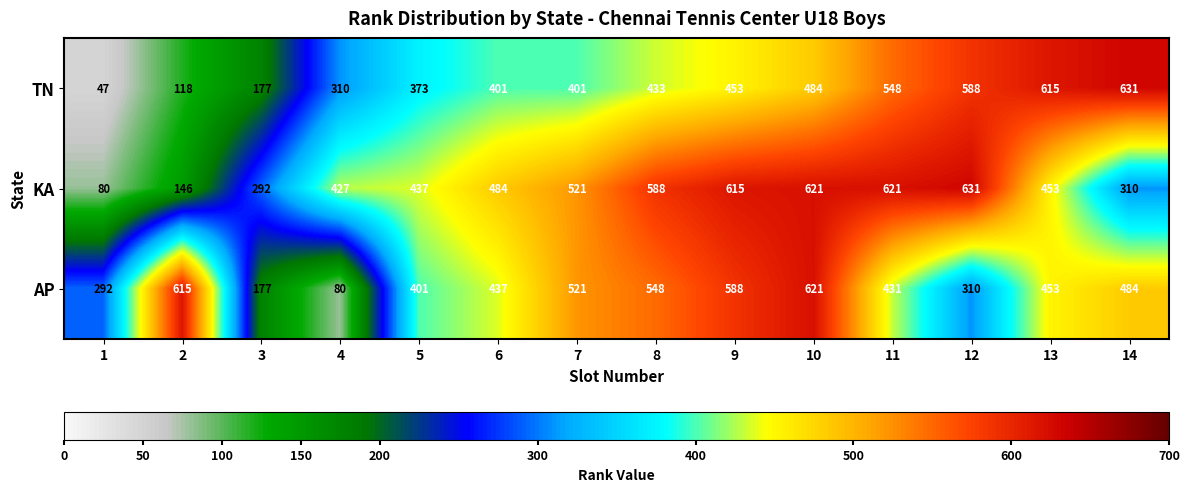

What value does the TN series have at 5, to the nearest 10?

370